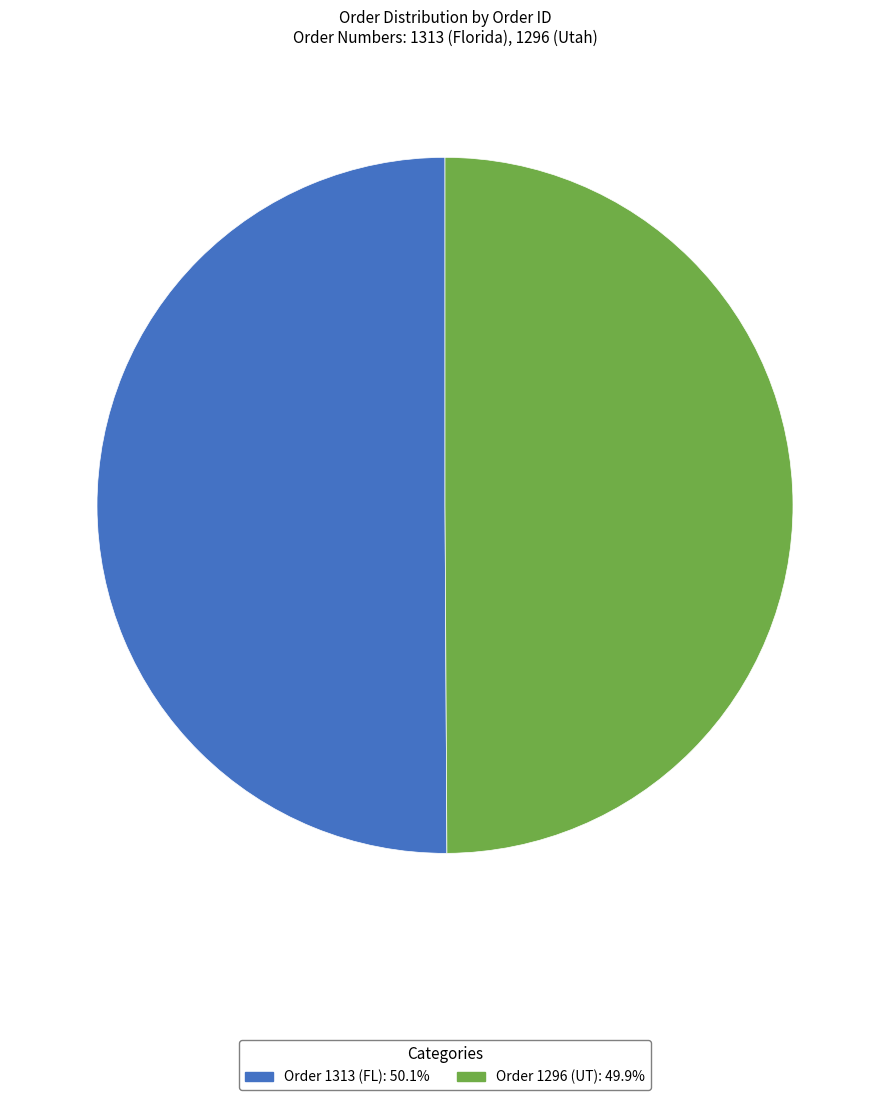

Do Order 1313 (FL) and Order 1296 (UT) together represent more than half of the pie?

Yes